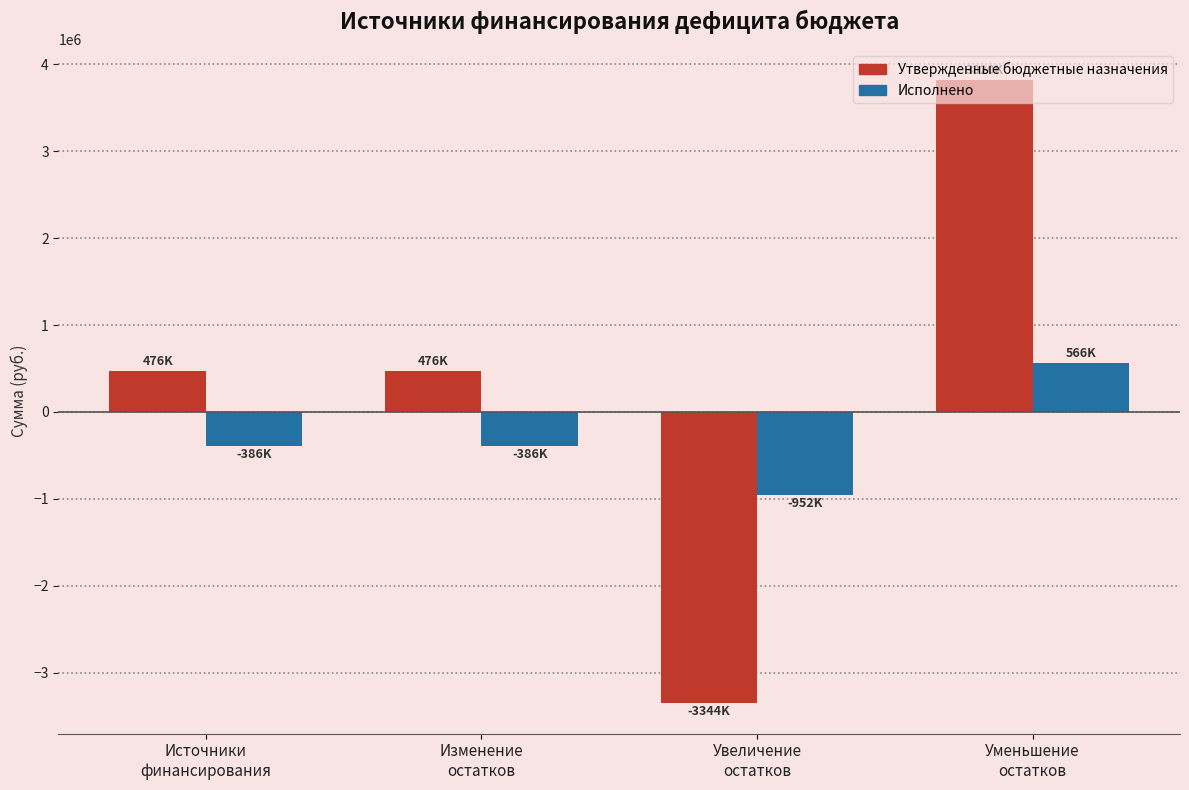

Are the bars horizontal?

No